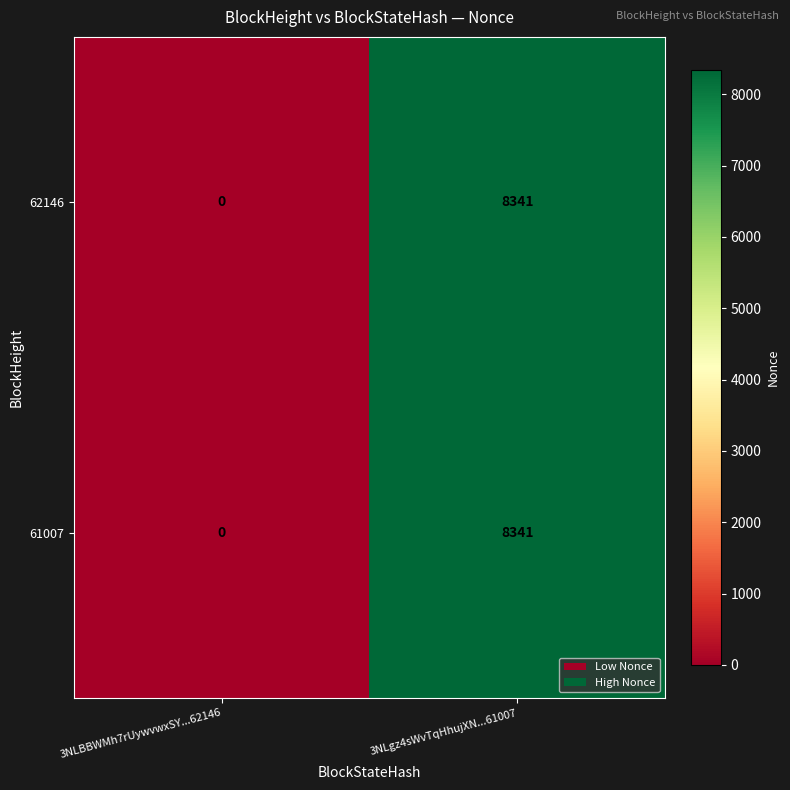

At how many categories does at least one series exceed 7468?

1